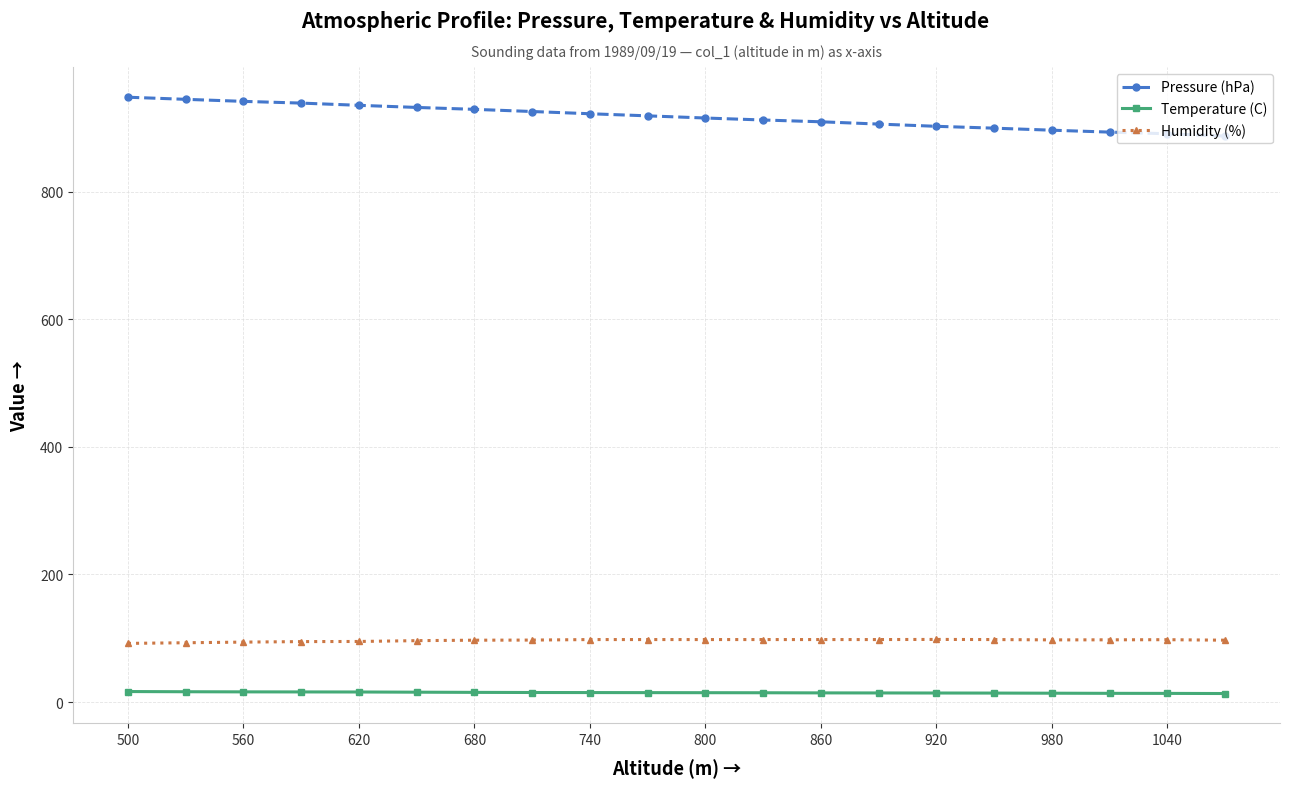

Rank the series by their maximum value, from highest to lowest.

Pressure (hPa), Humidity (%), Temperature (C)